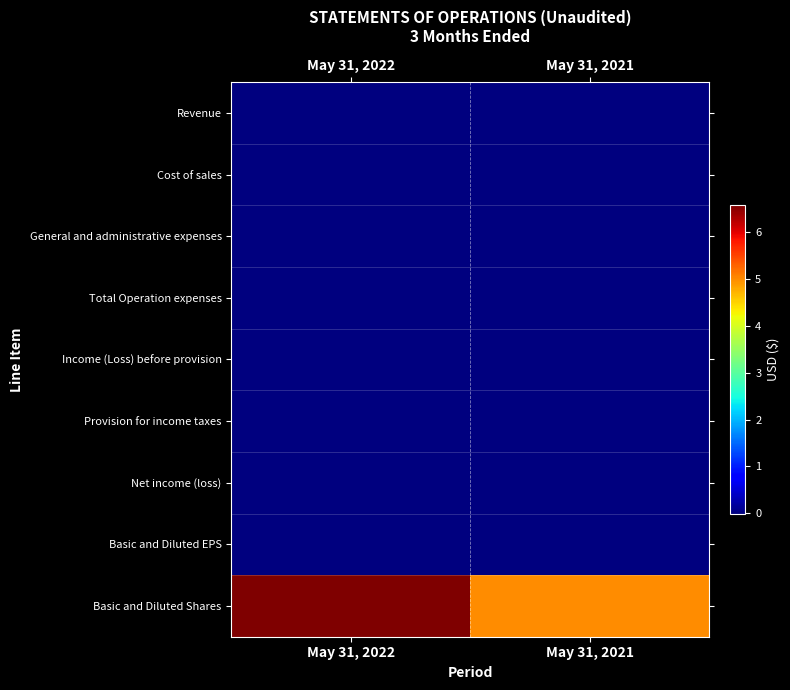

Which has a higher value, May 31, 2021 or May 31, 2022?

May 31, 2021